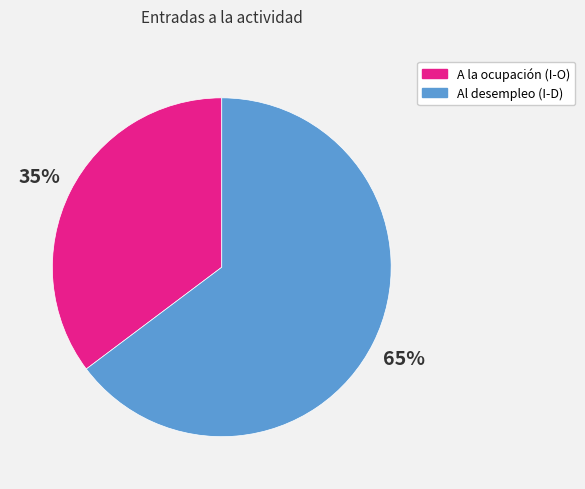

True or false: Al desempleo (I-D) accounts for 65% of the total.

True